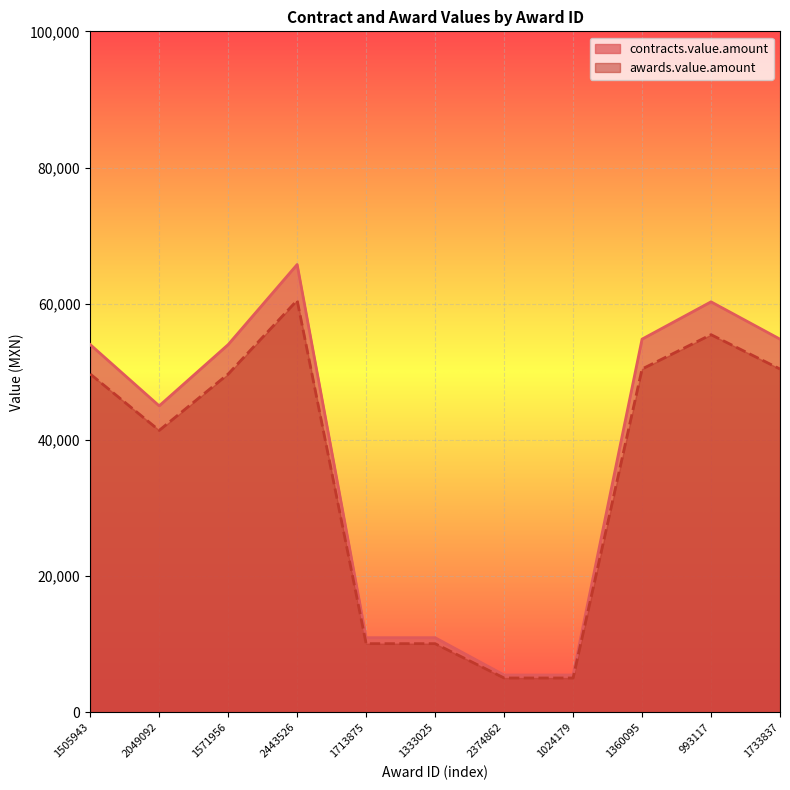

How many lines are shown in the chart?

2